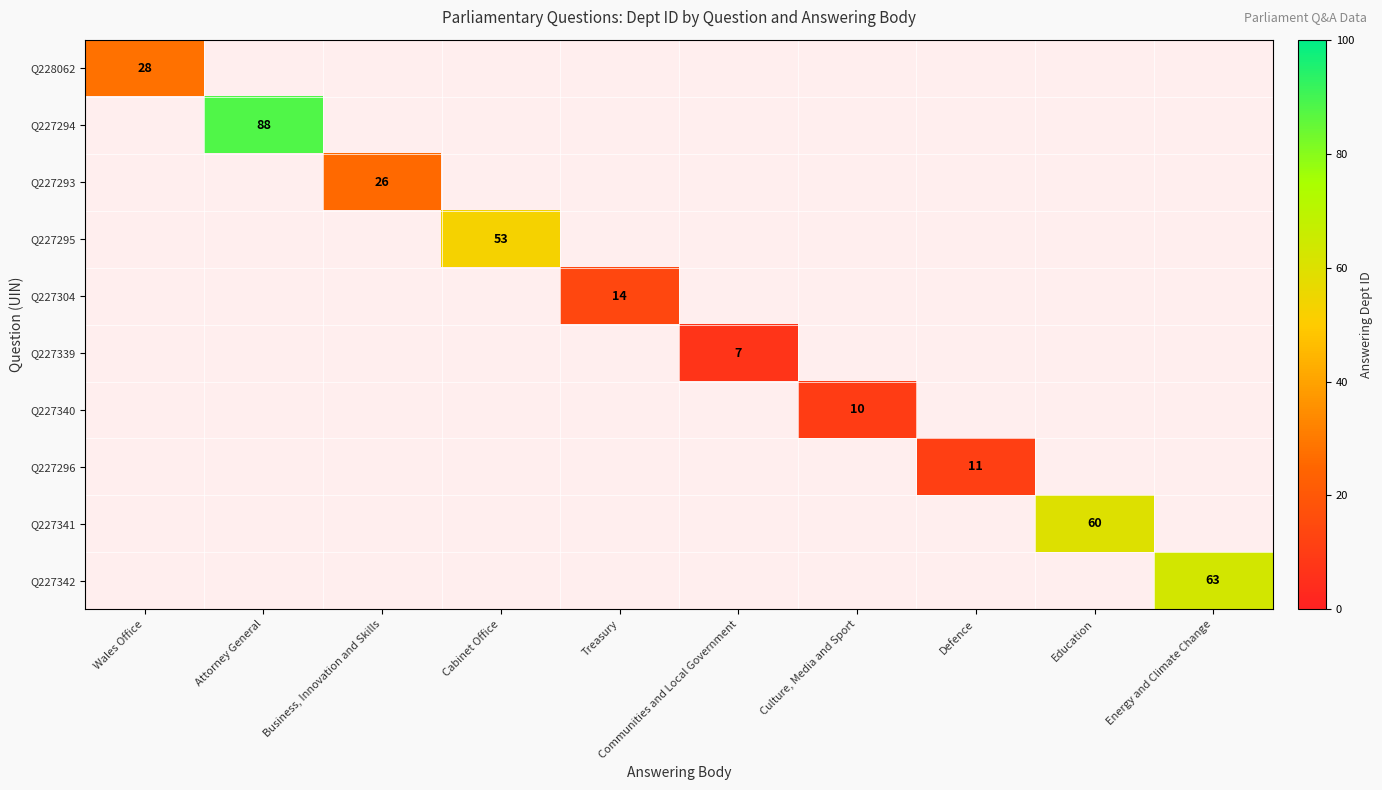

List the labels in order of Q227339 value, smallest first.

Wales Office, Attorney General, Business, Innovation and Skills, Cabinet Office, Treasury, Communities and Local Government, Culture, Media and Sport, Defence, Education, Energy and Climate Change